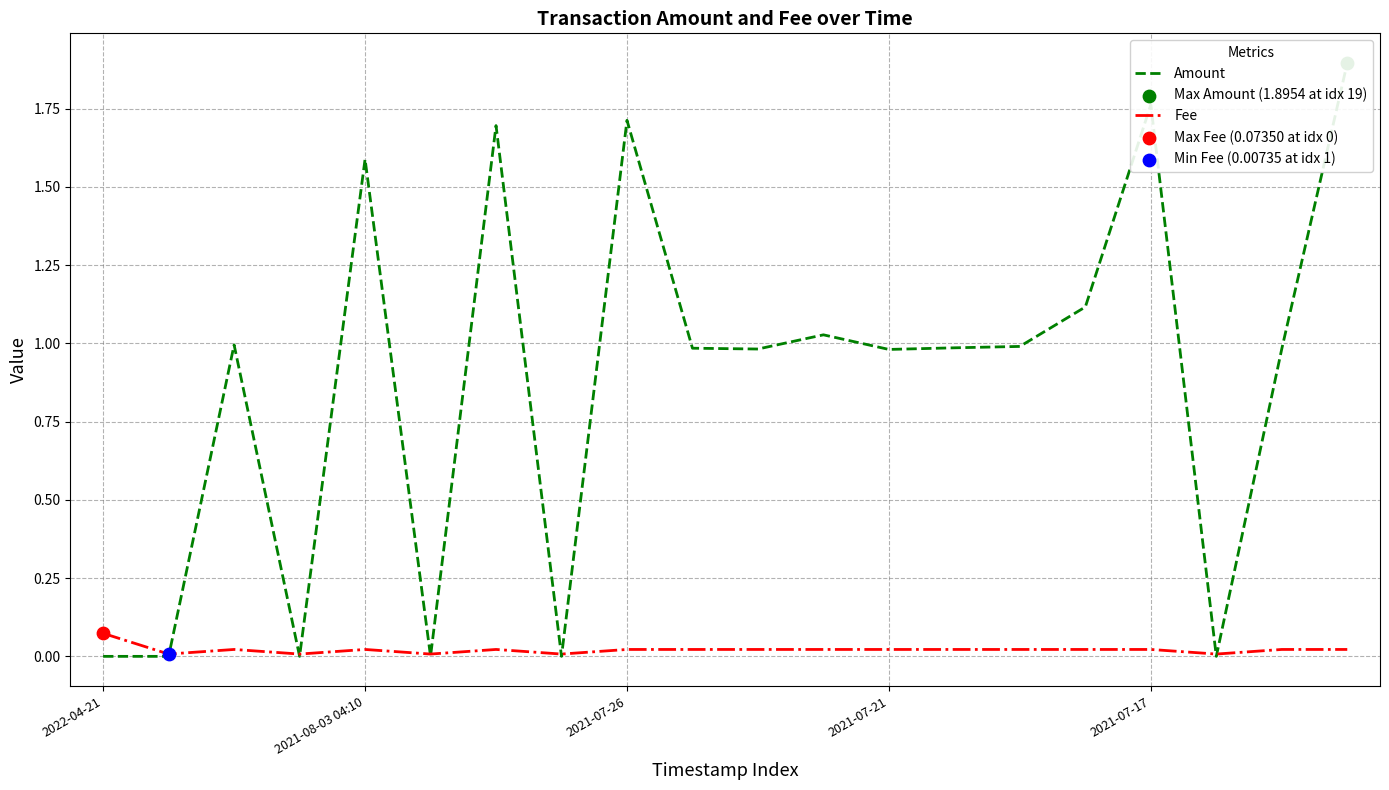

Which series reaches the minimum Y coordinate?

Amount